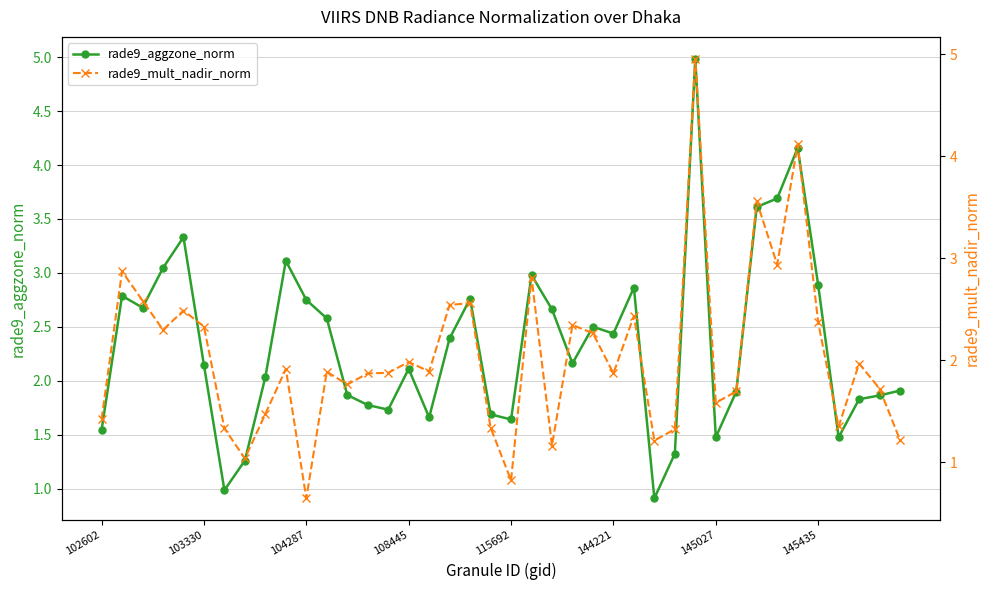

What position from the right is 27?

13